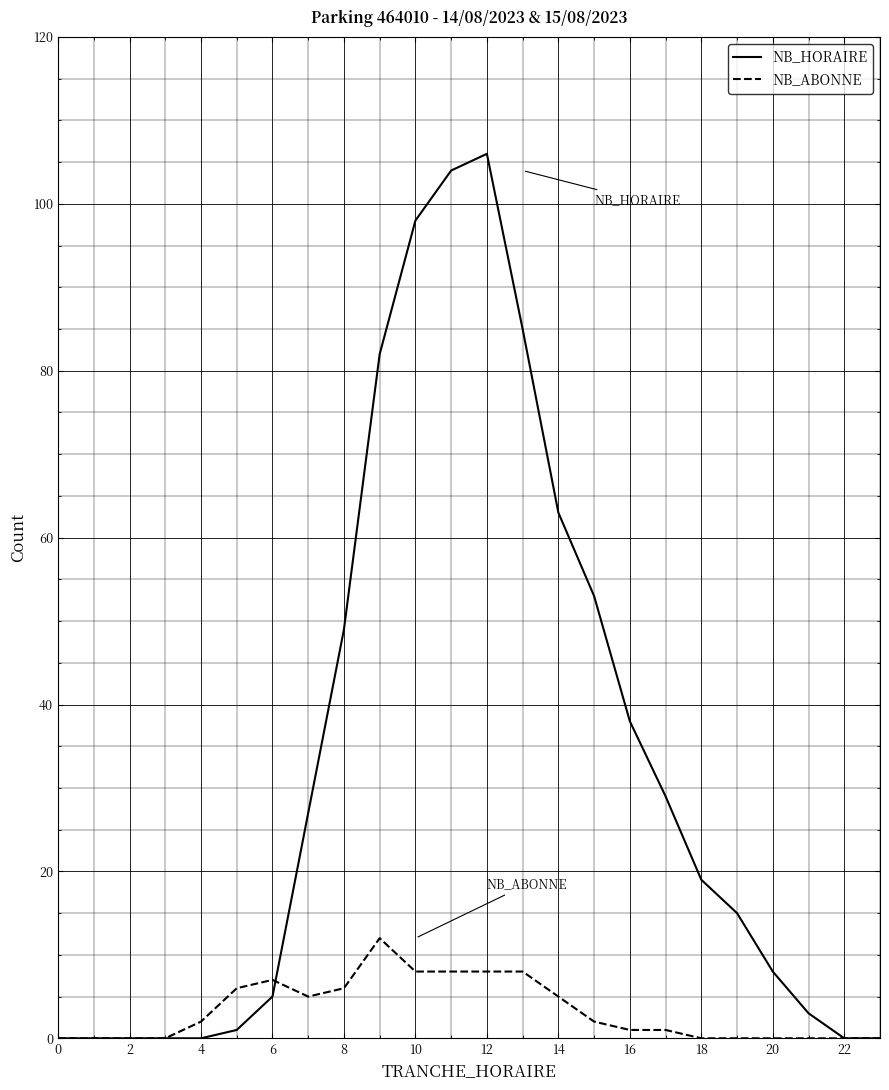

What is the highest value of the NB_ABONNE series?

12